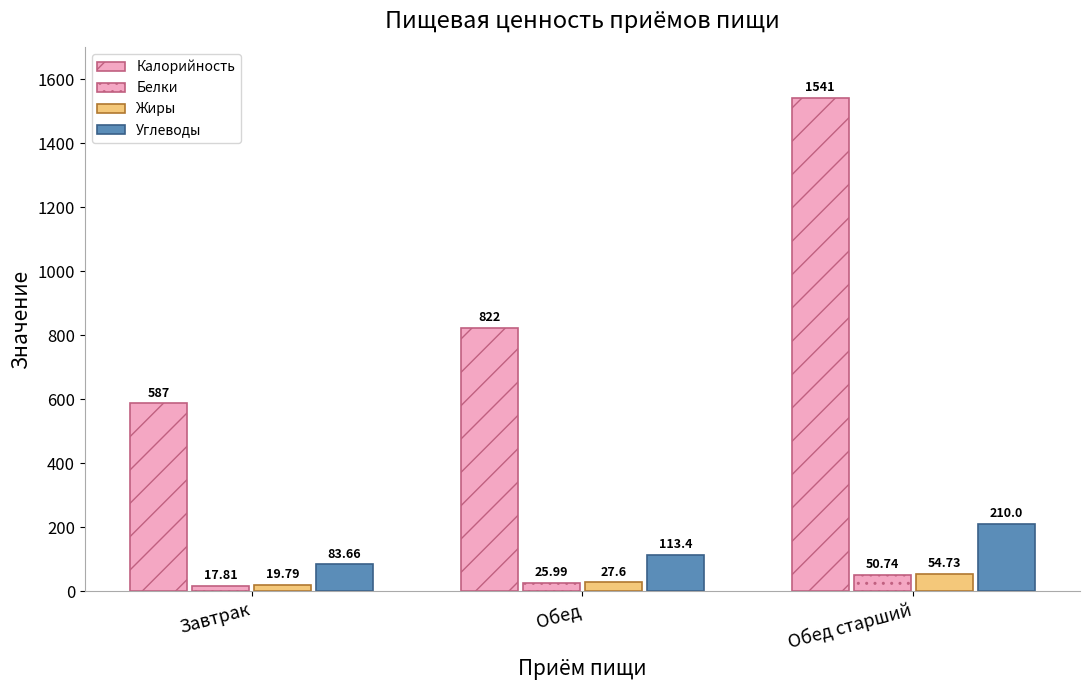

What is the total value across all series at Обед старший?

1856.5